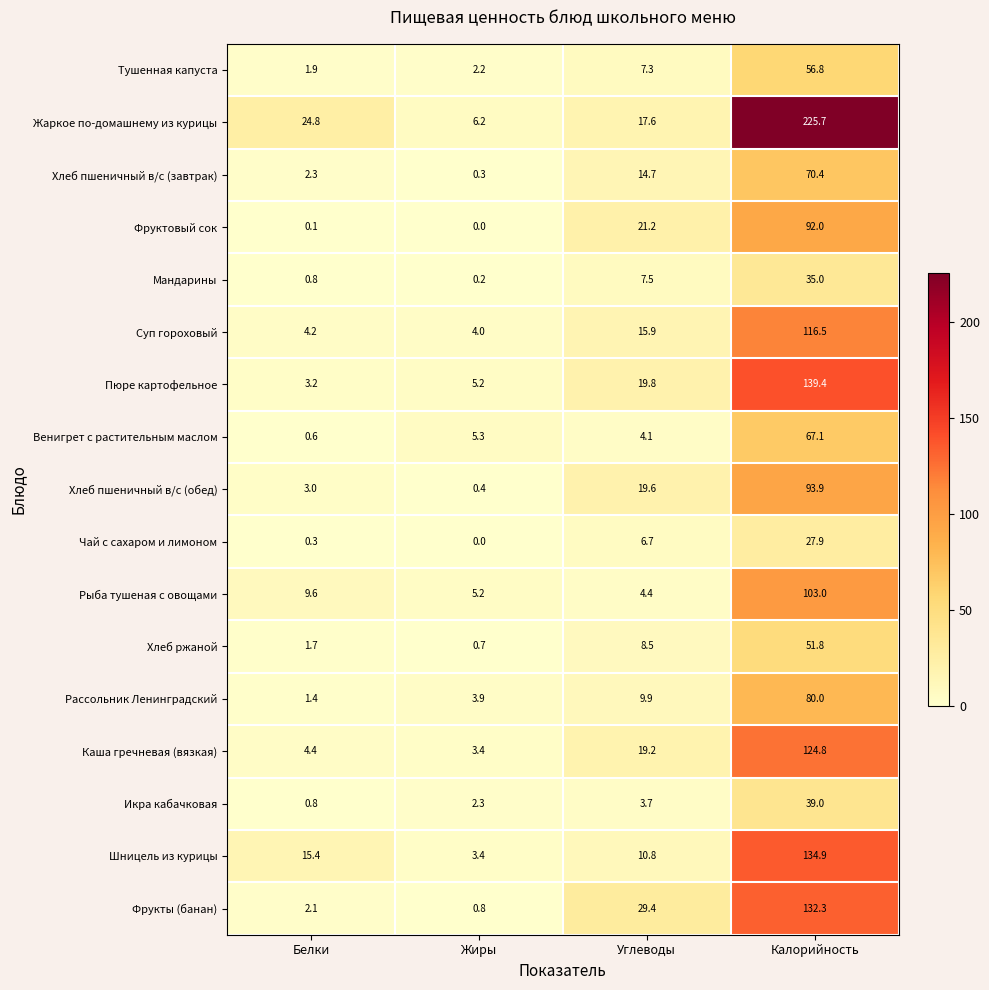

What is the sum of all Жаркое по-домашнему из курицы values?

274.3